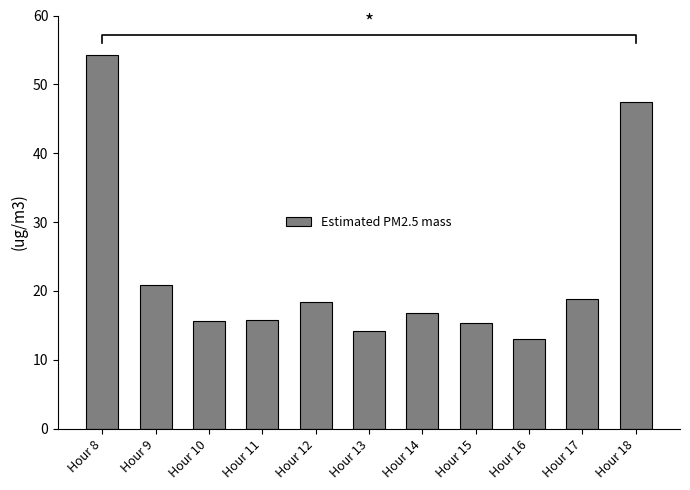

What is the greatest value displayed?

54.3